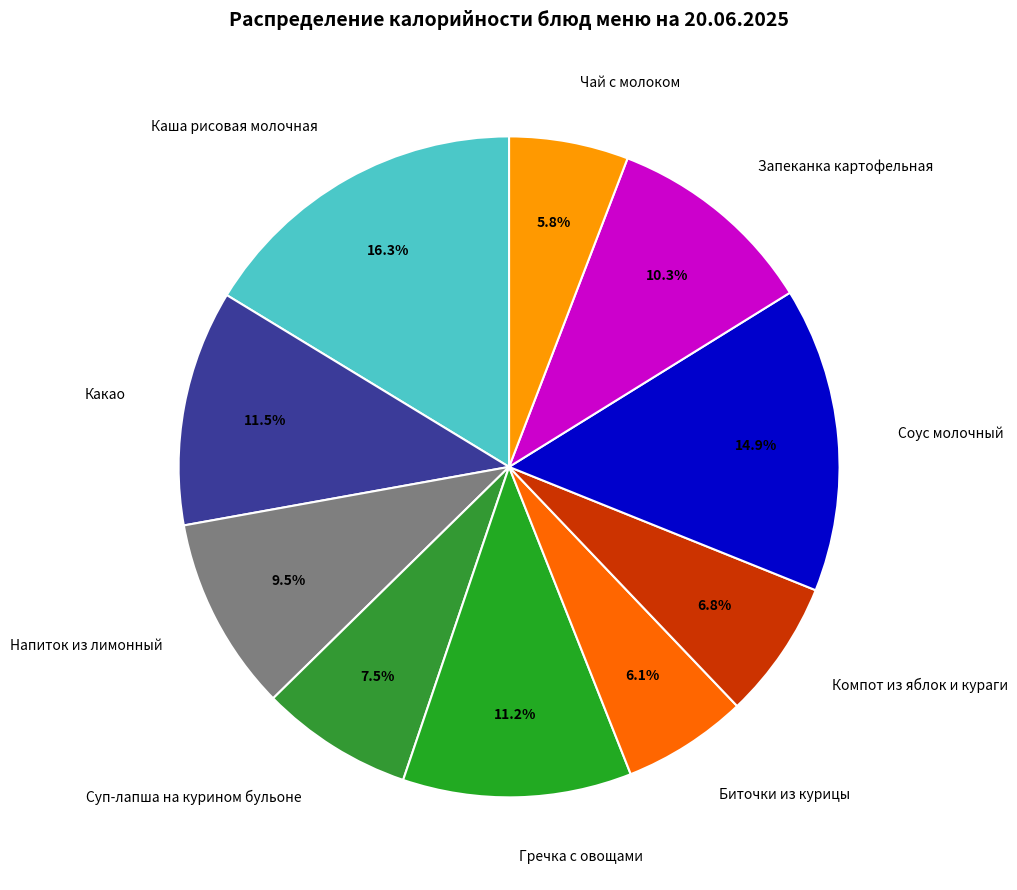

To the nearest percent, what is the difference between the Запеканка картофельная and Биточки из курицы slice percentages?

4%